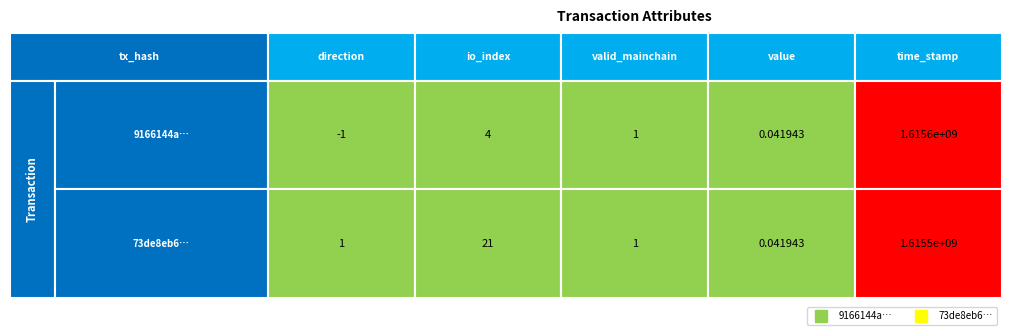

What is the minimum value shown in the chart?

-1.0